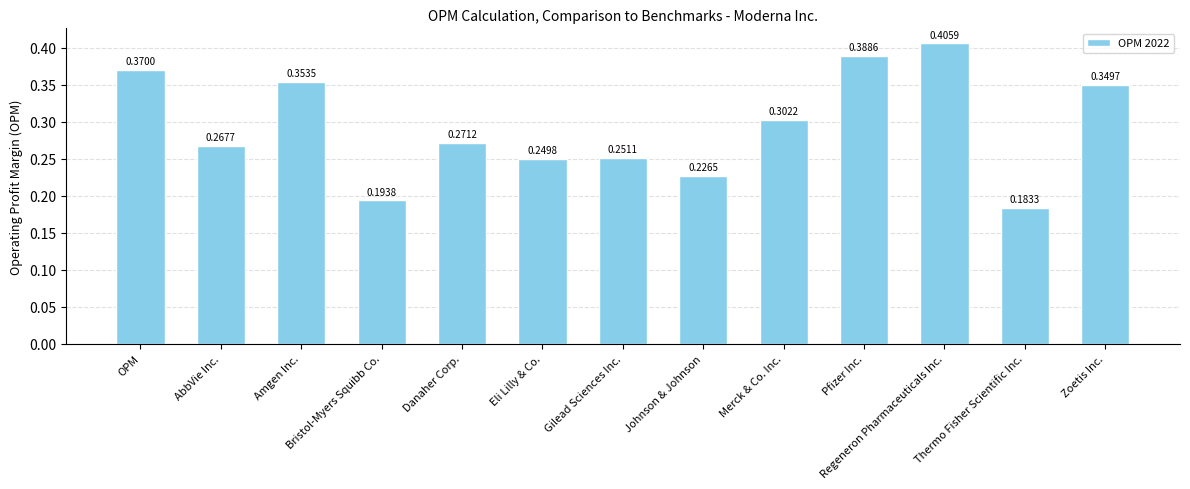

Is it true that the value at OPM is 0.5?

False